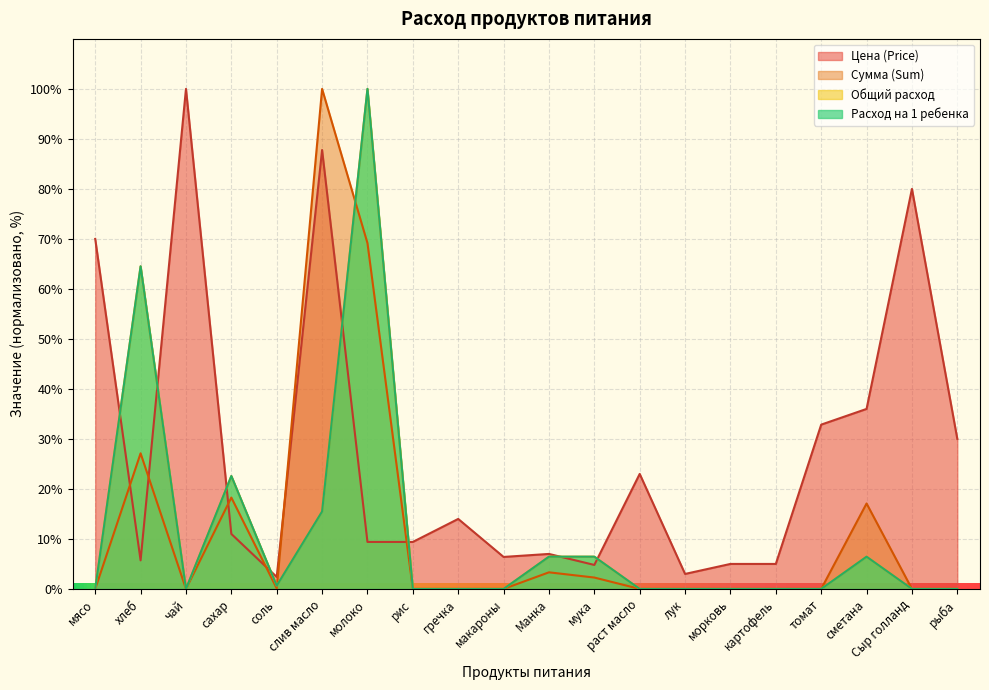

How many lines are shown in the chart?

4